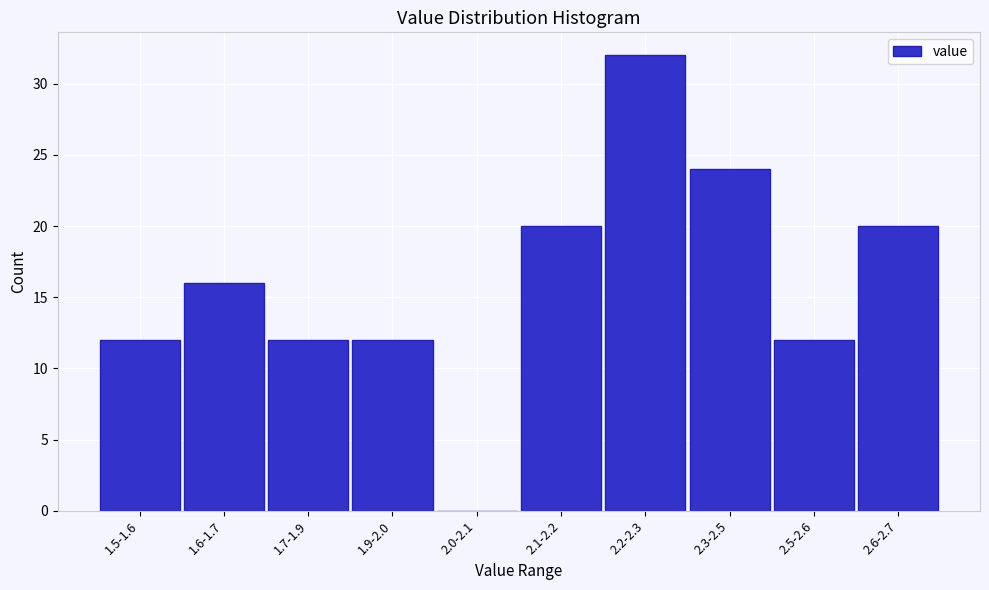

Reading left to right, what are all the values shown in this chart?

1.5-1.6=12	1.6-1.7=16	1.7-1.9=12	1.9-2.0=12	2.0-2.1=0	2.1-2.2=20	2.2-2.3=32	2.3-2.5=24	2.5-2.6=12	2.6-2.7=20